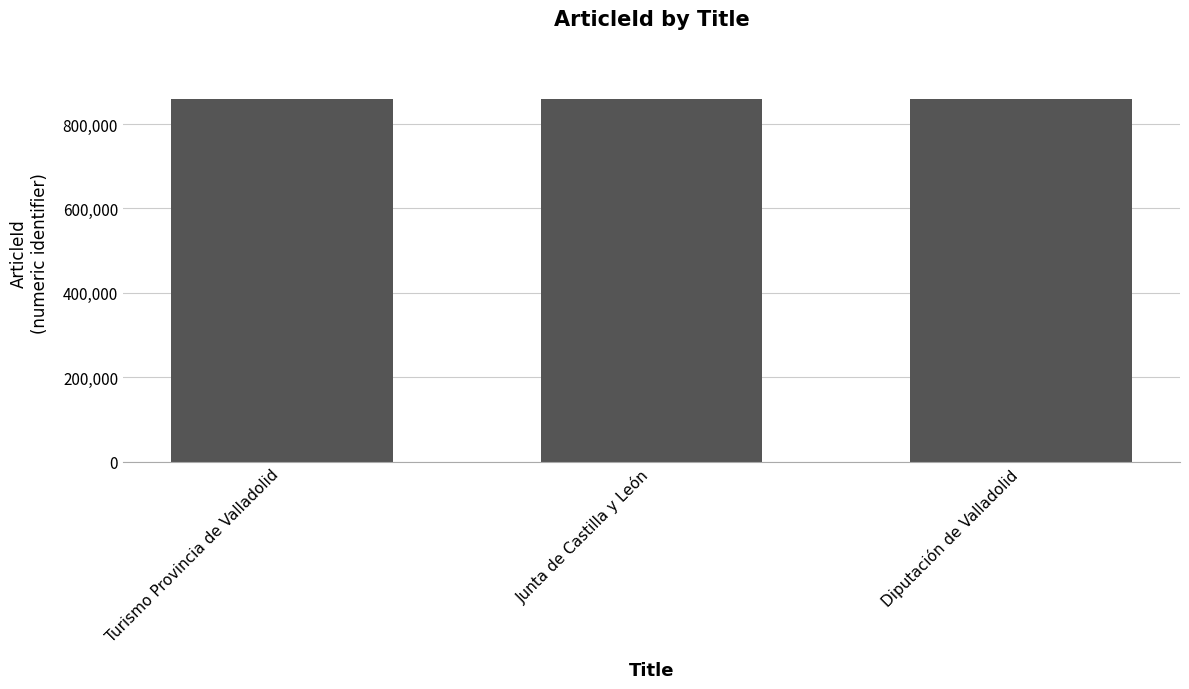

How many series are shown in this chart?

1